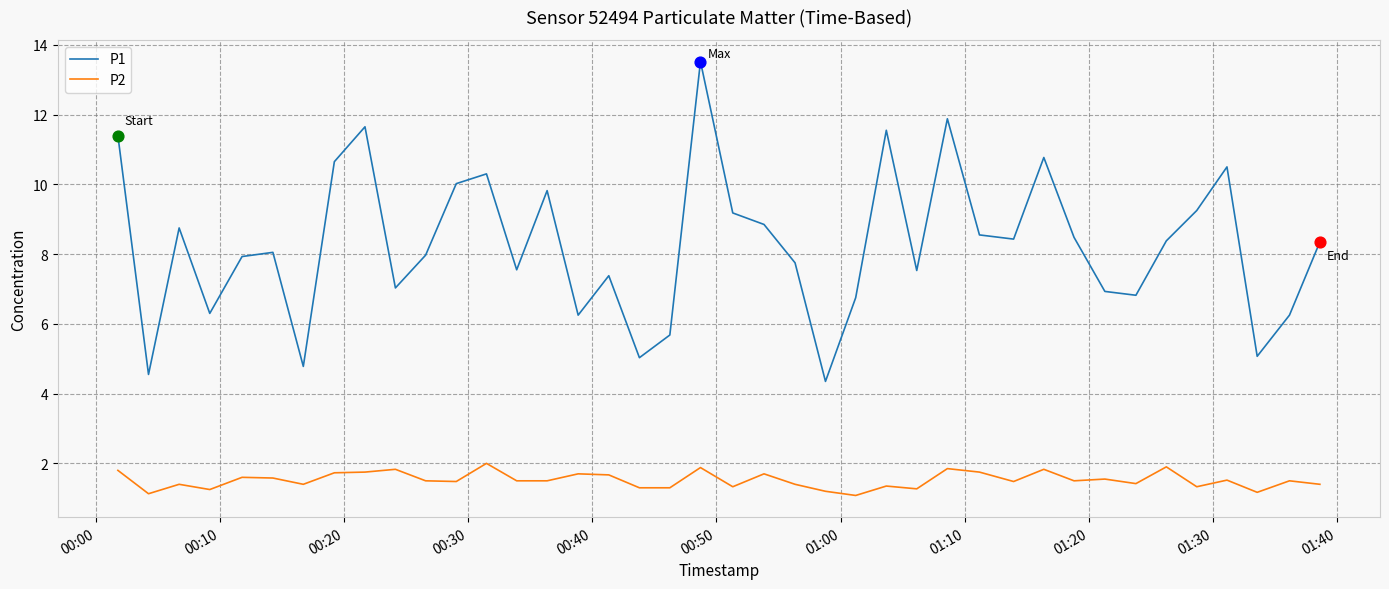

Which series has the largest range (max minus min)?

P1